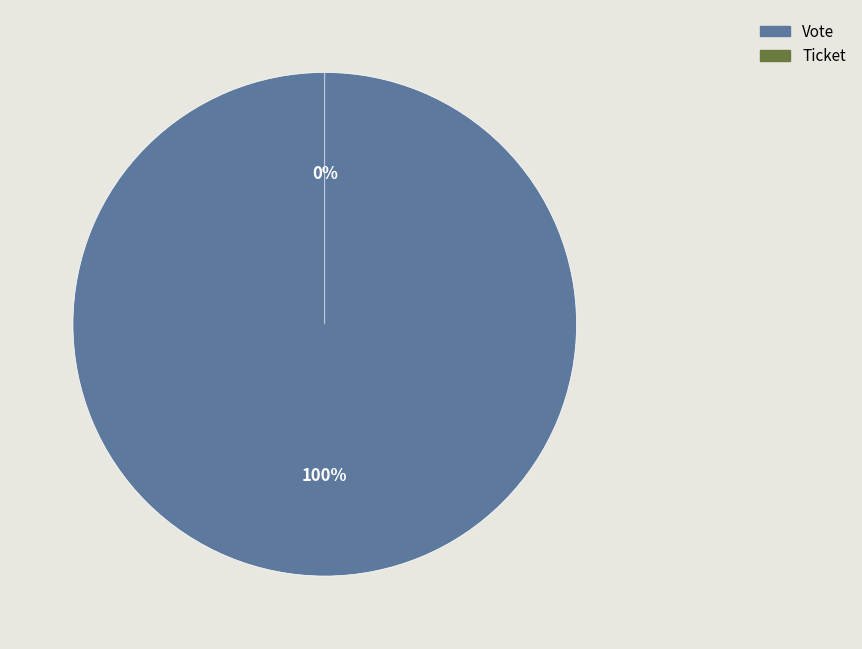

Does Vote account for over 50% of the chart?

Yes